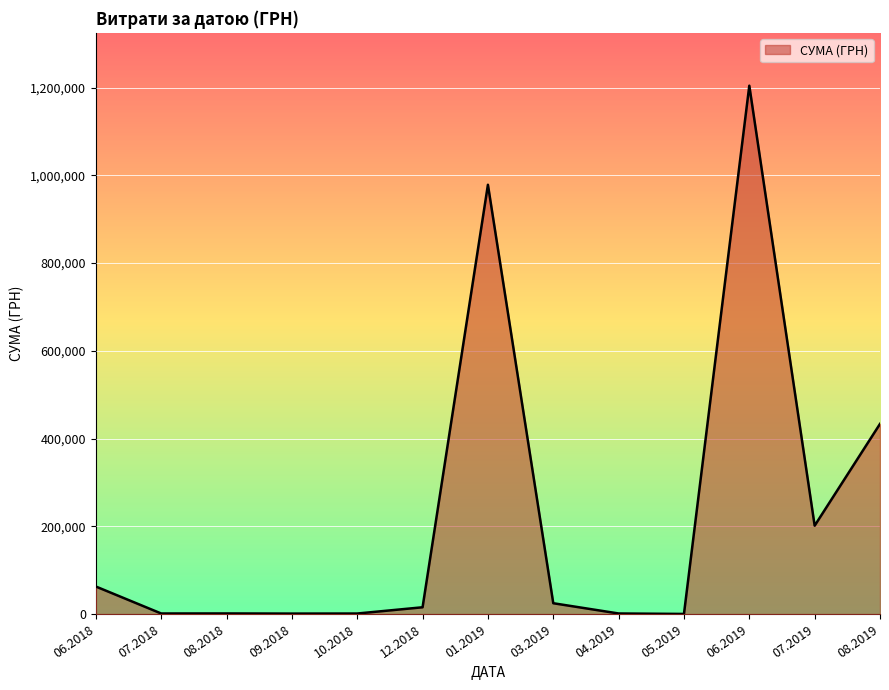

What is the maximum value shown in the chart?

1204251.0